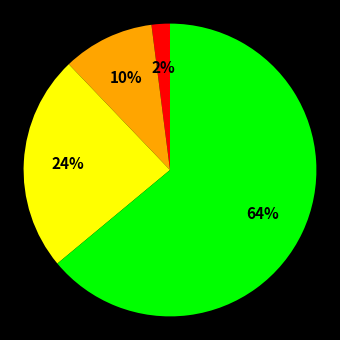

Is there a majority slice in this chart?

Yes